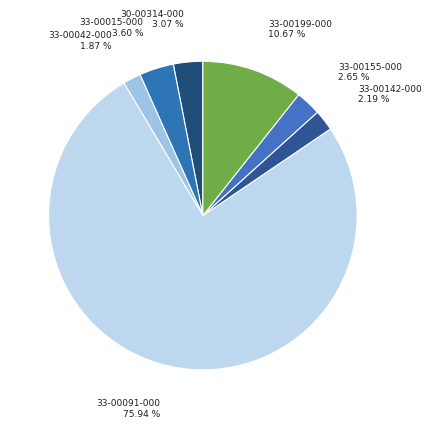

True or false: 33-00042-000 accounts for 16% of the total.

False